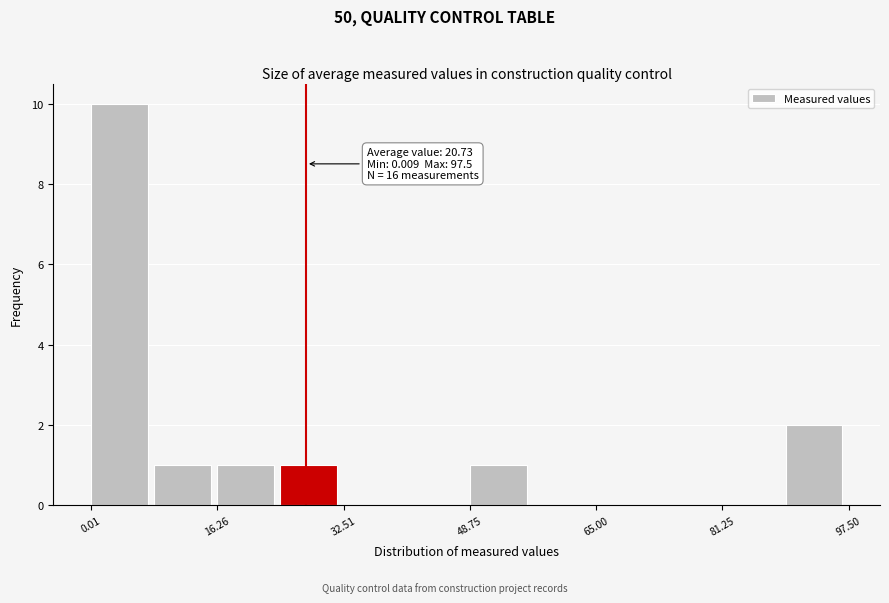

Over which range of the x-axis is the bar tallest?

0 to 8